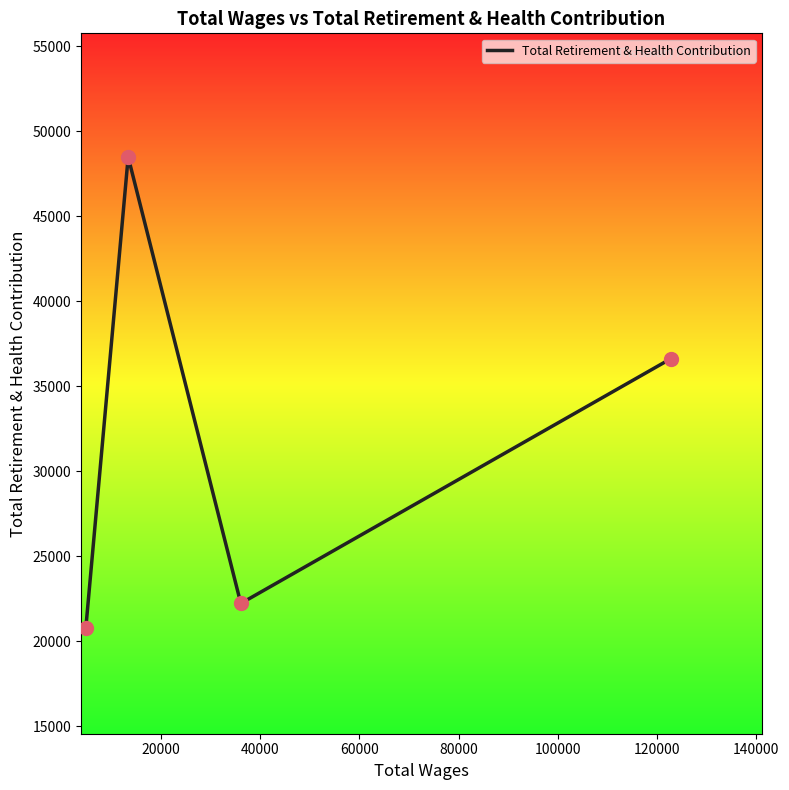

What is the minimum value shown in the chart?

20790